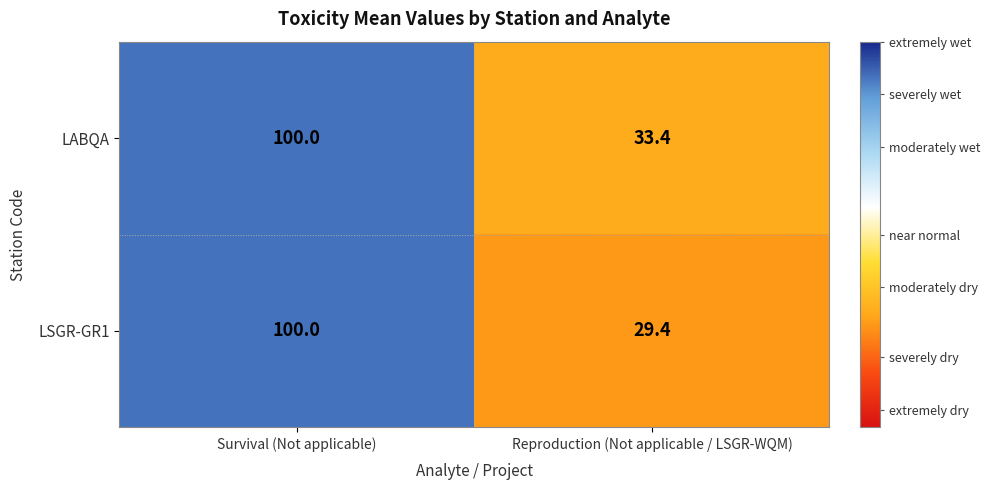

Reading right to left, transcribe all the data shown in this chart.

LABQA: 33.4	100.0
LSGR-GR1: 29.4	100.0